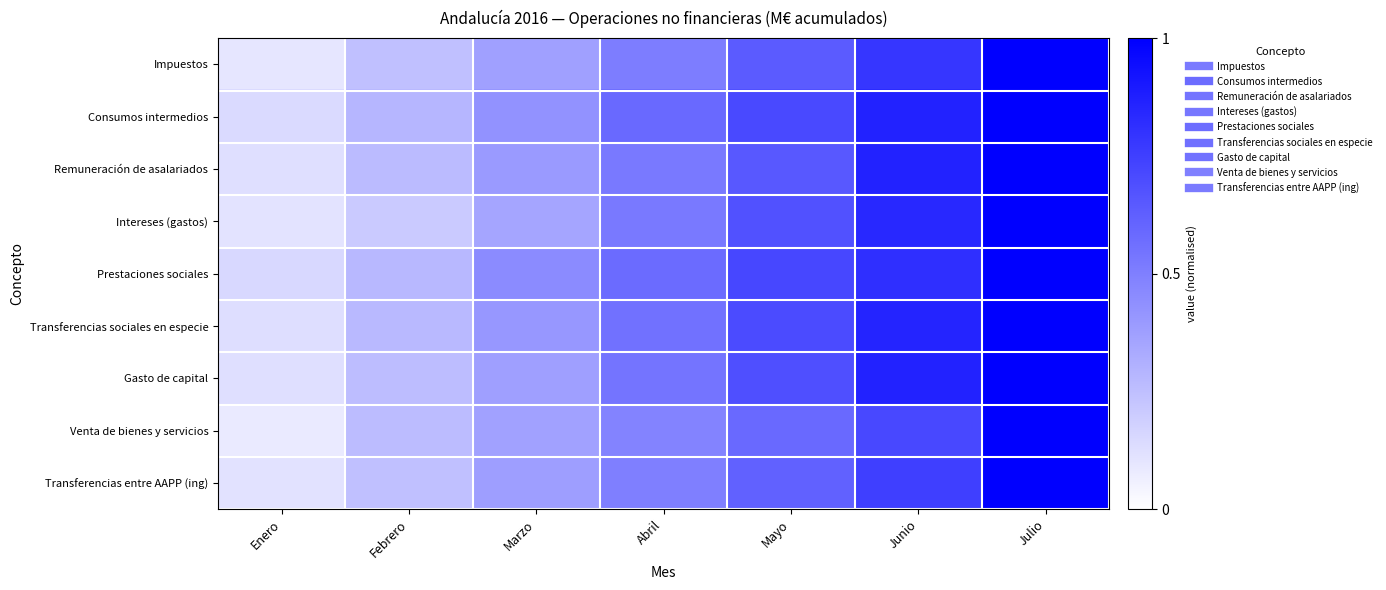

Reading left to right, what are all the values shown in this chart?

Impuestos: Enero=0.1	Febrero=0.2	Marzo=0.4	Abril=0.5	Mayo=0.6	Junio=0.8	Julio=1.0
Consumos intermedios: Enero=0.1	Febrero=0.3	Marzo=0.4	Abril=0.6	Mayo=0.7	Junio=0.9	Julio=1.0
Remuneración de asalariados: Enero=0.1	Febrero=0.3	Marzo=0.4	Abril=0.5	Mayo=0.7	Junio=0.9	Julio=1.0
Intereses (gastos): Enero=0.1	Febrero=0.2	Marzo=0.4	Abril=0.5	Mayo=0.7	Junio=0.8	Julio=1.0
Prestaciones sociales: Enero=0.2	Febrero=0.3	Marzo=0.5	Abril=0.6	Mayo=0.7	Junio=0.8	Julio=1.0
Transferencias sociales en especie: Enero=0.1	Febrero=0.3	Marzo=0.4	Abril=0.6	Mayo=0.7	Junio=0.9	Julio=1.0
Gasto de capital: Enero=0.1	Febrero=0.3	Marzo=0.4	Abril=0.5	Mayo=0.7	Junio=0.9	Julio=1.0
Venta de bienes y servicios: Enero=0.1	Febrero=0.3	Marzo=0.4	Abril=0.5	Mayo=0.6	Junio=0.7	Julio=1.0
Transferencias entre AAPP (ing): Enero=0.1	Febrero=0.2	Marzo=0.4	Abril=0.5	Mayo=0.6	Junio=0.8	Julio=1.0